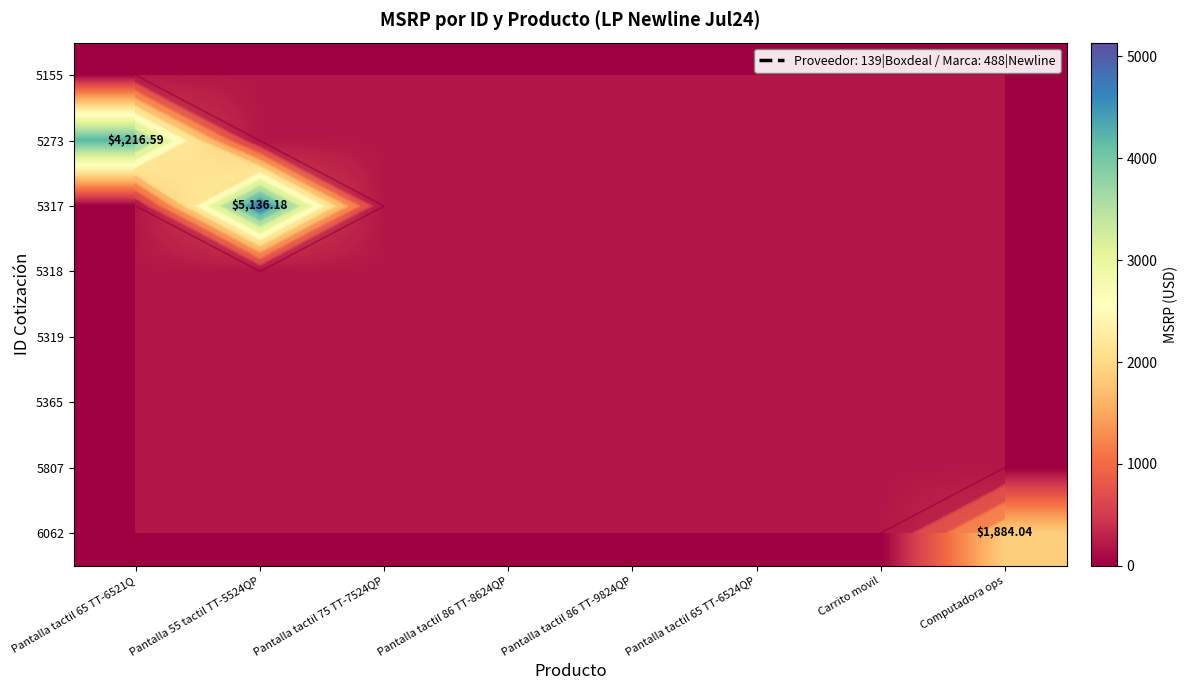

What is the greatest value displayed?

5136.2